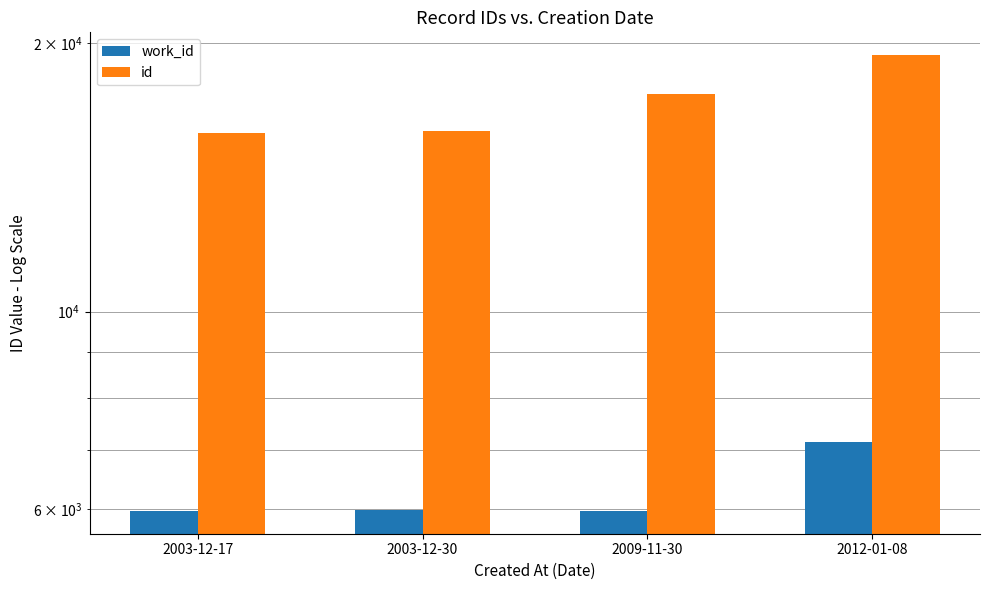

What is the label of the 2nd bar from the right?

2009-11-30